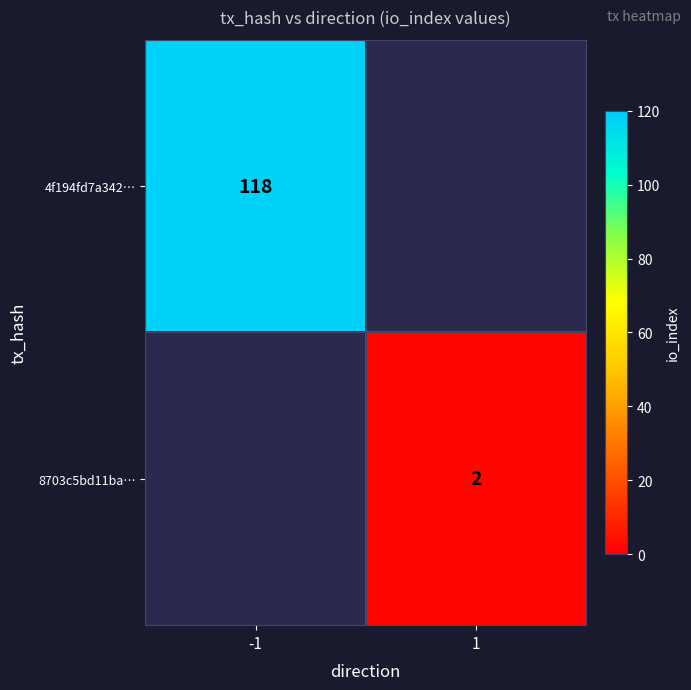

Is it true that 8703c5bd11ba… equals 3 at 1?

False